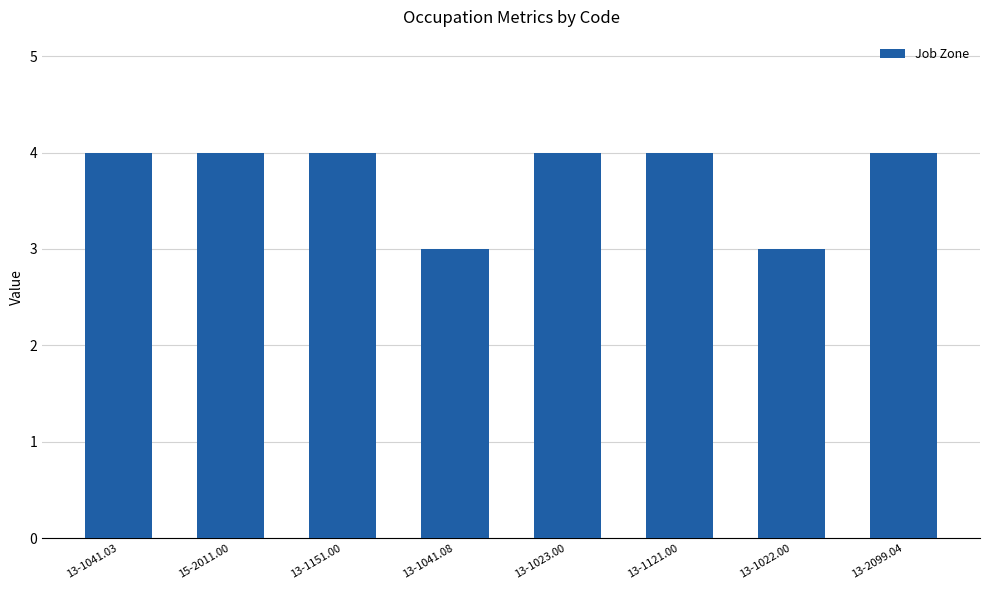

What is the sum of all values?

30